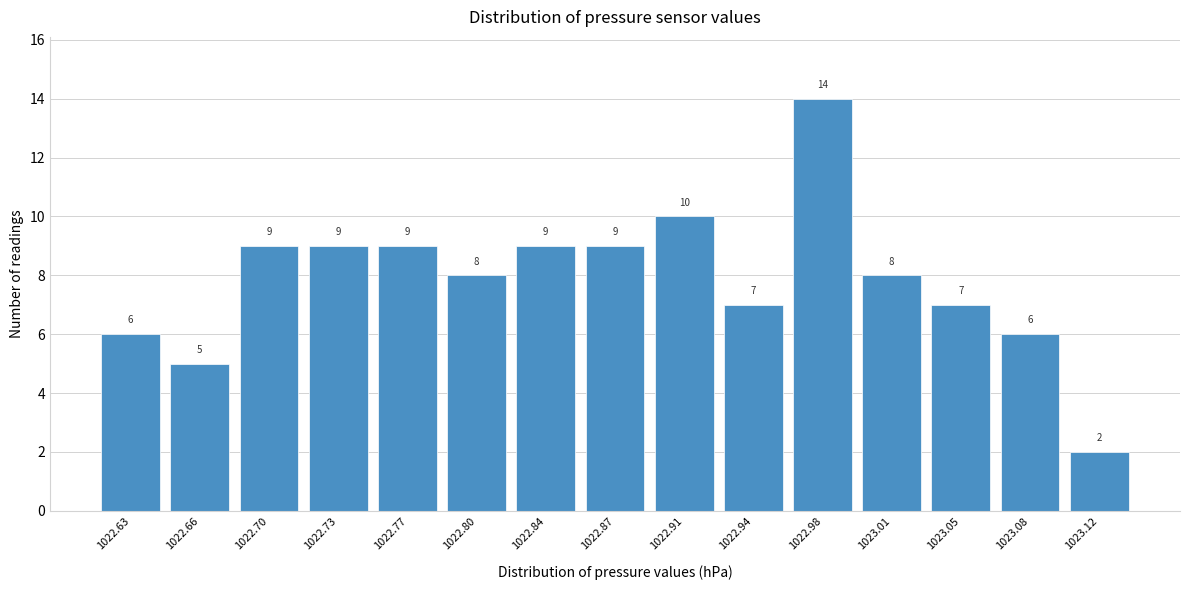

Reading left to right, what are all the values shown in this chart?

1022.63=6	1022.66=5	1022.70=9	1022.73=9	1022.77=9	1022.80=8	1022.84=9	1022.87=9	1022.91=10	1022.94=7	1022.98=14	1023.01=8	1023.05=7	1023.08=6	1023.12=2